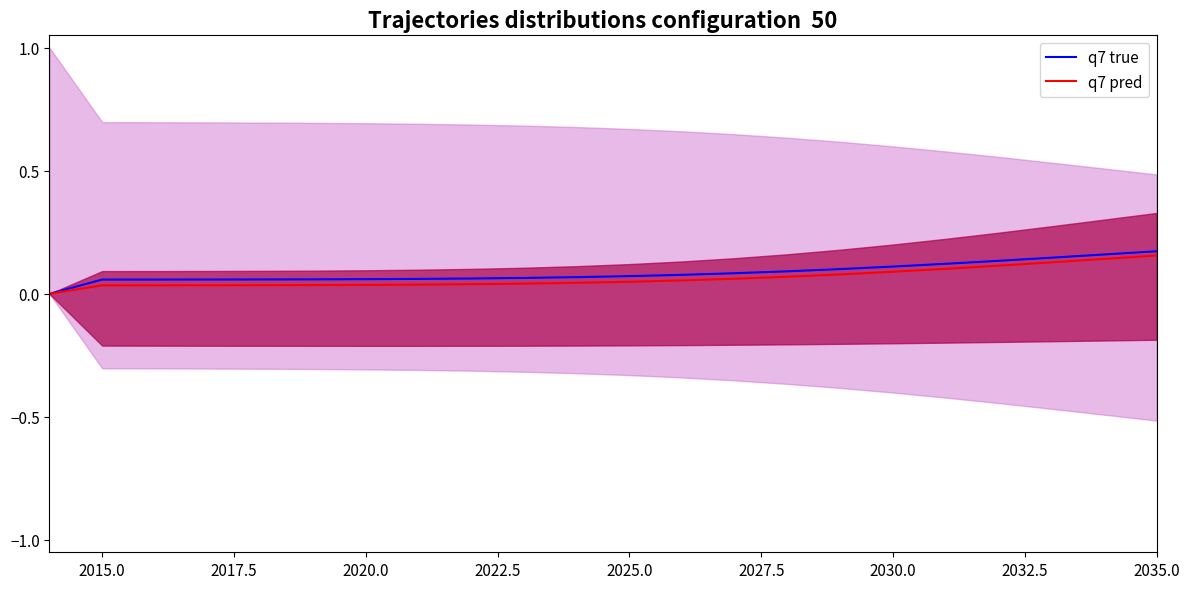

At which category does the chart reach its peak across all series?

2035.0